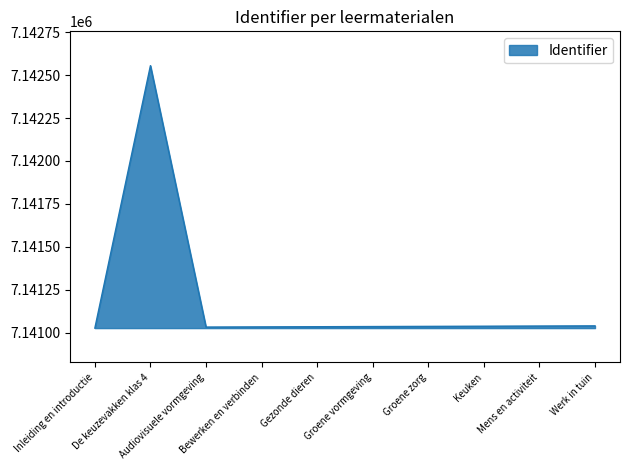

What is the greatest value displayed?

7142555